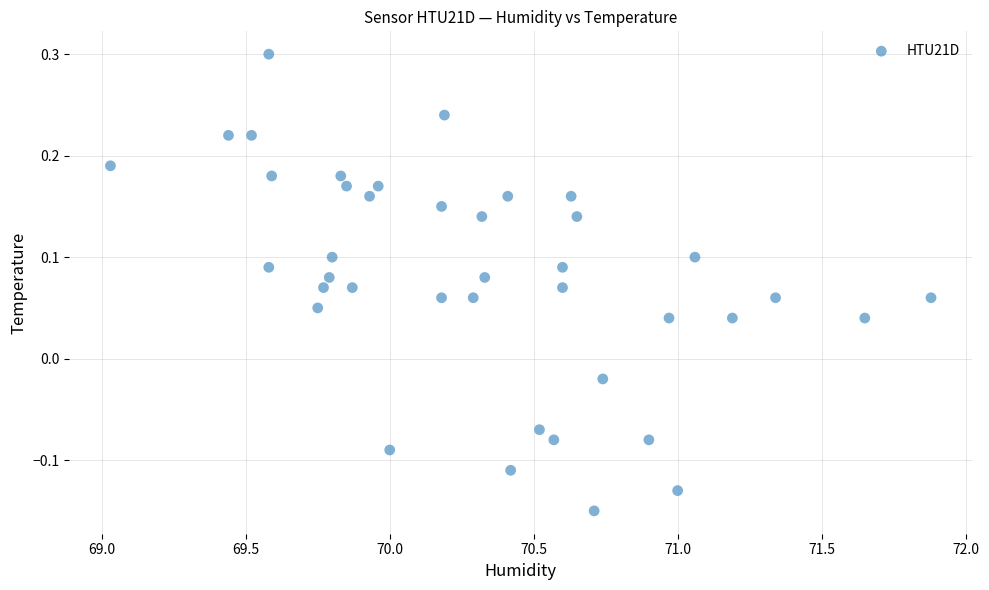

What is the range of X values (max minus min)?

2.8